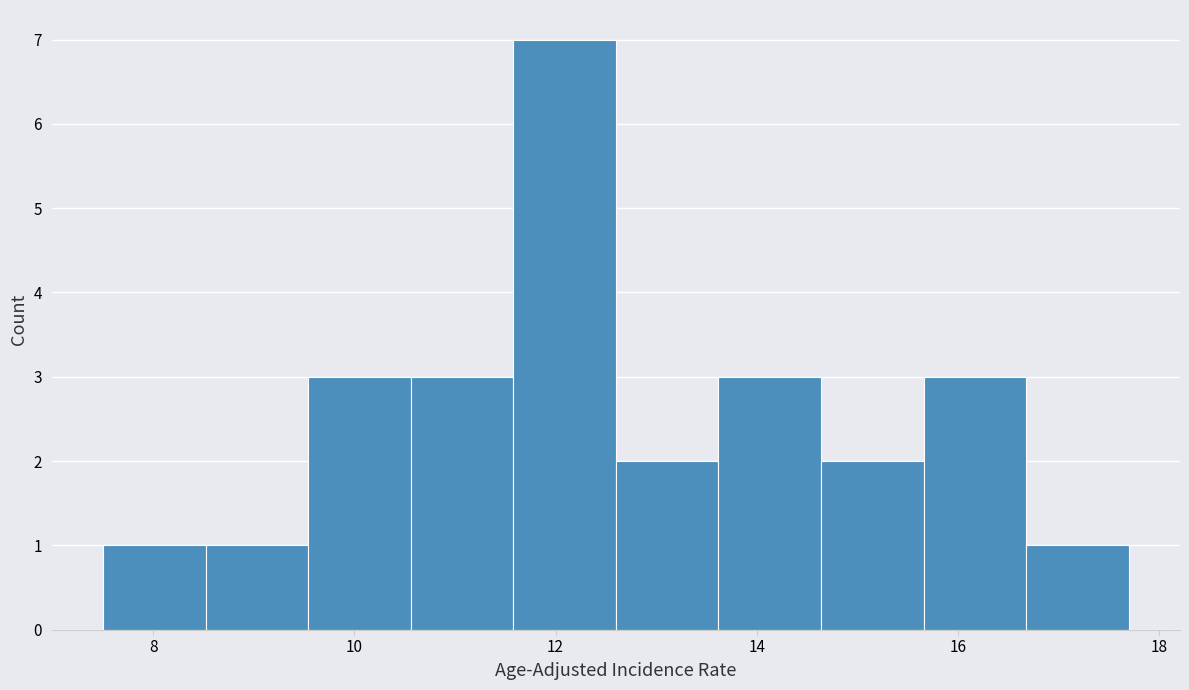

Reading left to right, list every bar in this chart as the range it spans on the x-axis followed by its height. Neither the bar edges nor the heights are printed on the chart, so give them approximately, as read against the axes.

7.50 to 8.52: 1
8.52 to 9.54: 1
9.54 to 10.56: 3
10.56 to 11.58: 3
11.58 to 12.60: 7
12.60 to 13.62: 2
13.62 to 14.64: 3
14.64 to 15.66: 2
15.66 to 16.68: 3
16.68 to 17.70: 1